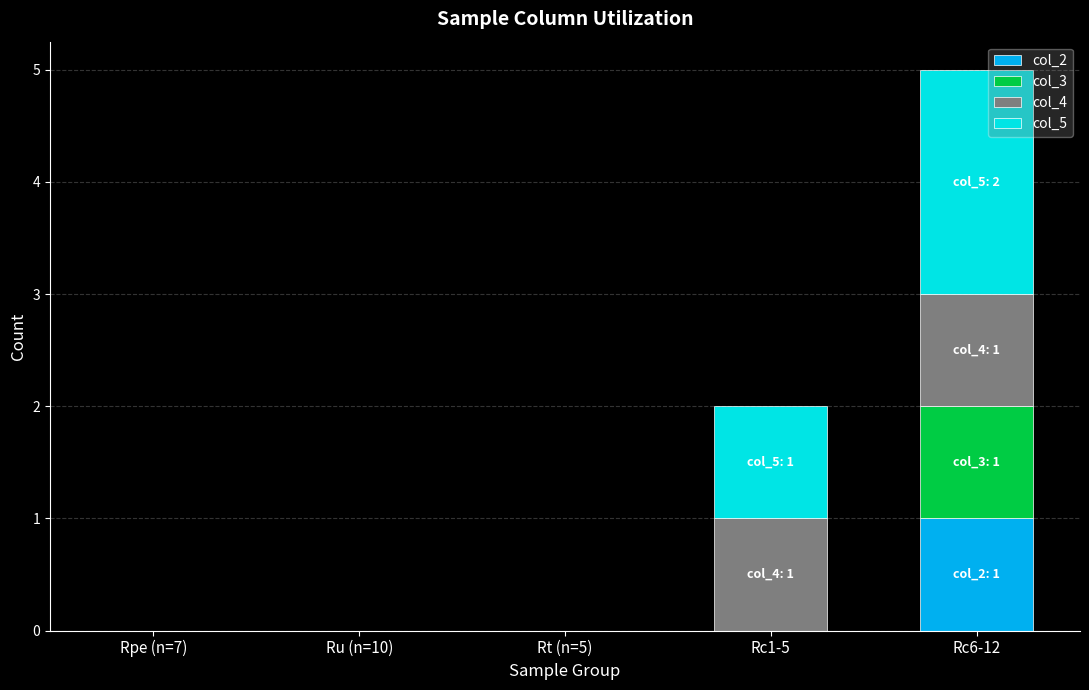

Which category has the highest value in the col_2 series?

Rc6-12